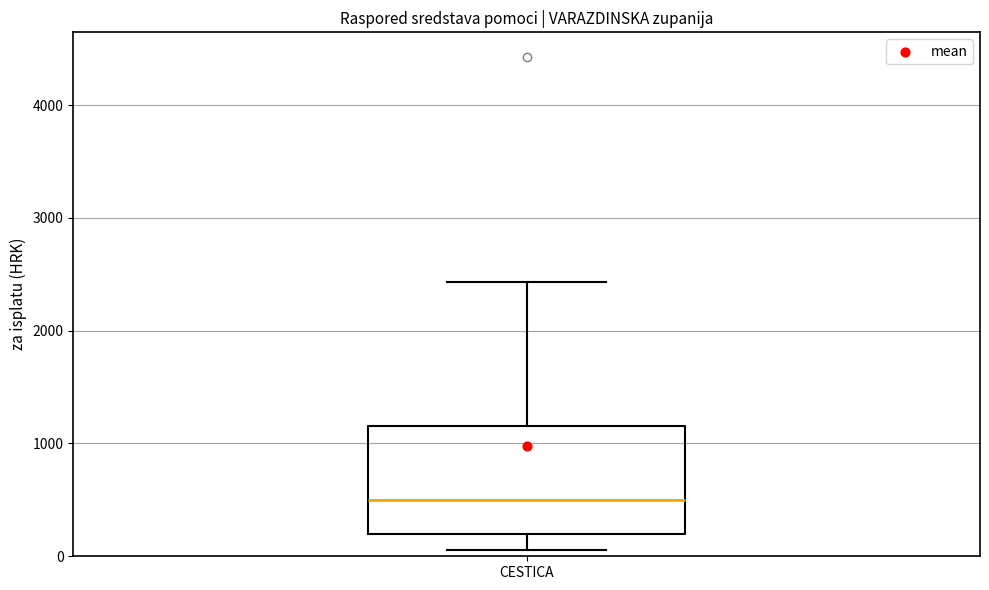

Where does the lower whisker of the box for CESTICA end on the y-axis? The values are not printed on the chart, so give them approximately, as read against the axis.

100